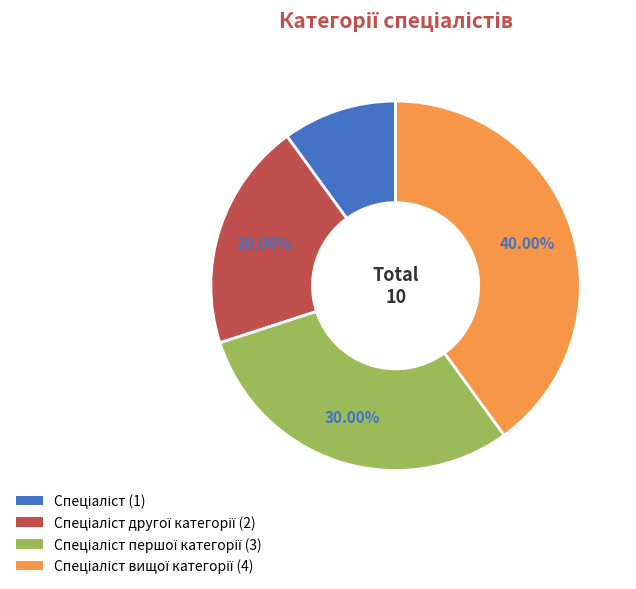

To the nearest percent, what is the difference between the largest and smallest slice percentages?

30%